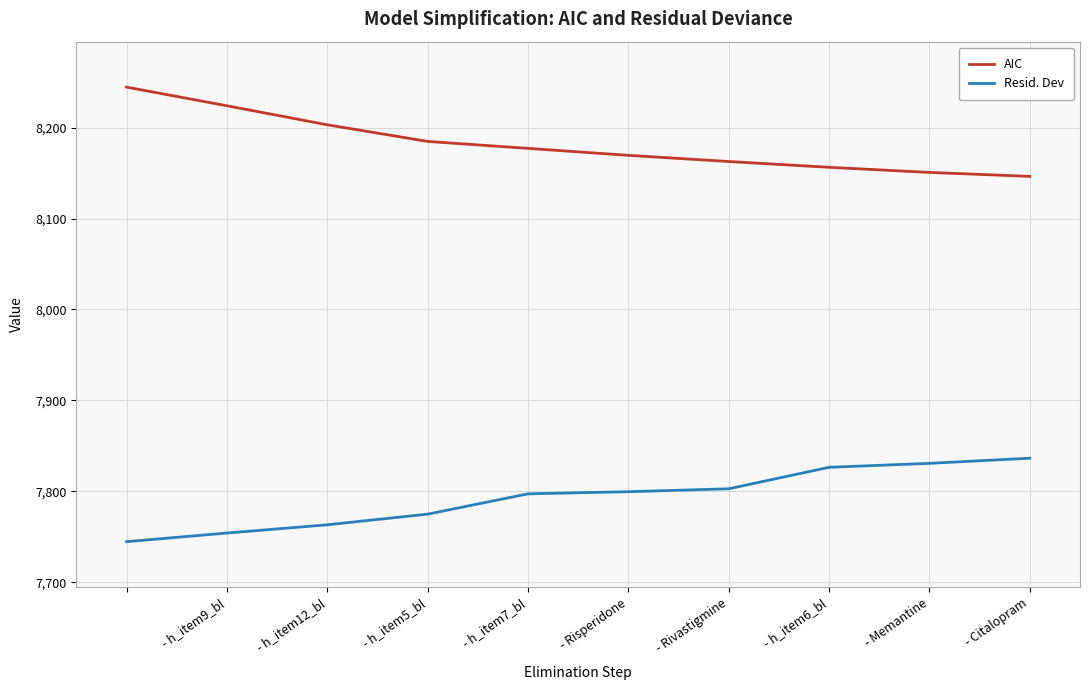

True or false: Resid. Dev and AIC cross at least once.

False